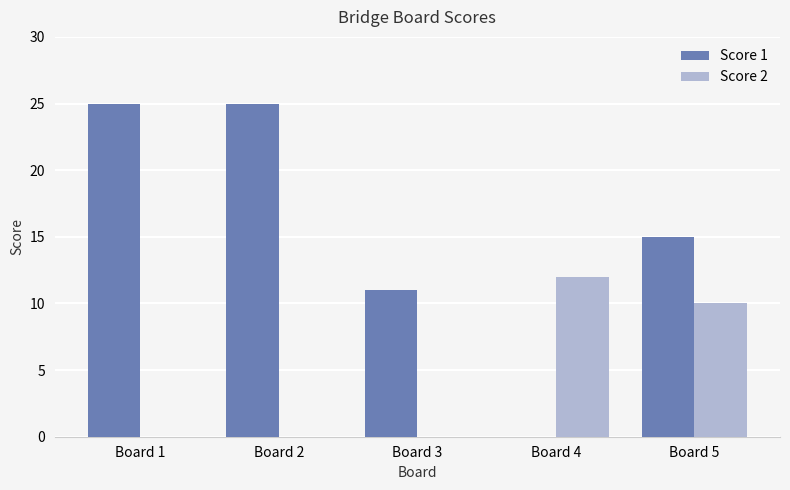

What is the greatest value displayed?

25